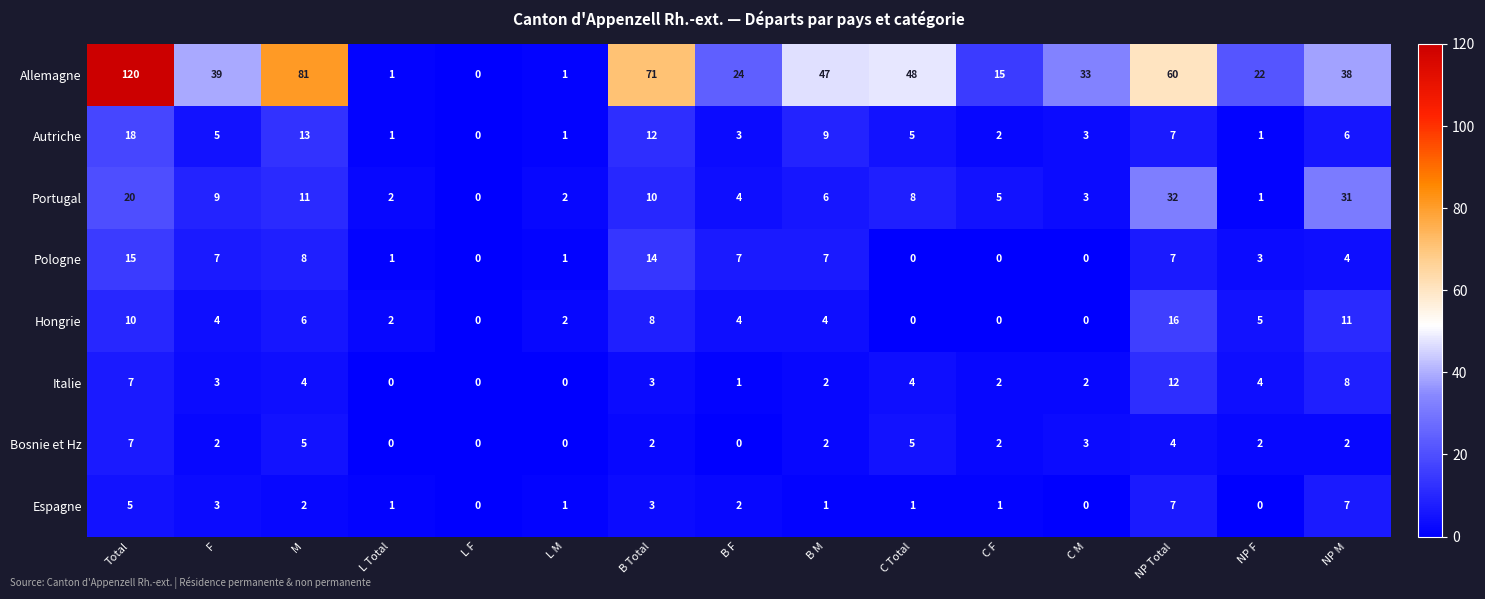

True or false: Allemagne has a value of 71 at B Total.

True